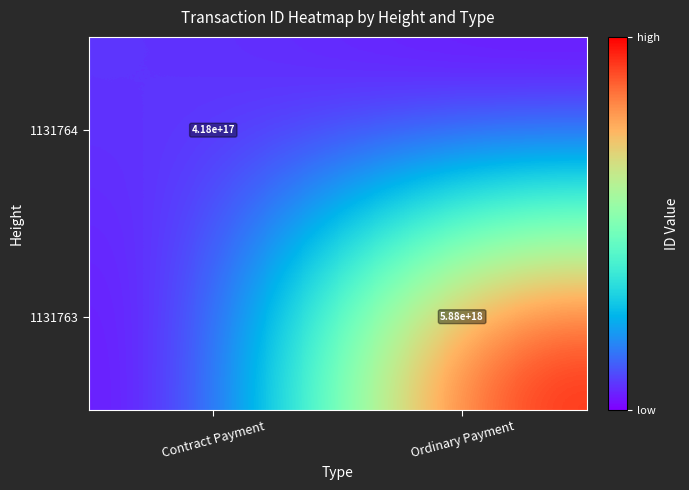

The value of 1131764 at Contract Payment is 418000000000000000. True or false?

True